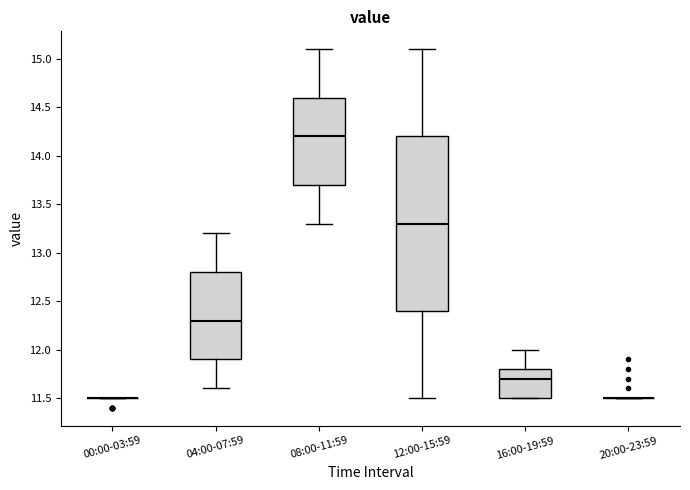

Reading left to right, transcribe this box plot: for each box, give where its median line is, the range the box spans, and where its two whiskers end, as read against the y-axis. The values are not printed on the chart, so give them approximately, as read against the axis.

00:00-03:59: box collapsed to a line at 11.5, whiskers 11.5 to 11.5
04:00-07:59: median 12.3, box 11.9 to 12.8, whiskers 11.6 to 13.2
08:00-11:59: median 14.2, box 13.7 to 14.6, whiskers 13.3 to 15.1
12:00-15:59: median 13.3, box 12.4 to 14.2, whiskers 11.5 to 15.1
16:00-19:59: median 11.7, box 11.5 to 11.8, whiskers 11.5 to 12.0
20:00-23:59: box collapsed to a line at 11.5, whiskers 11.5 to 11.5